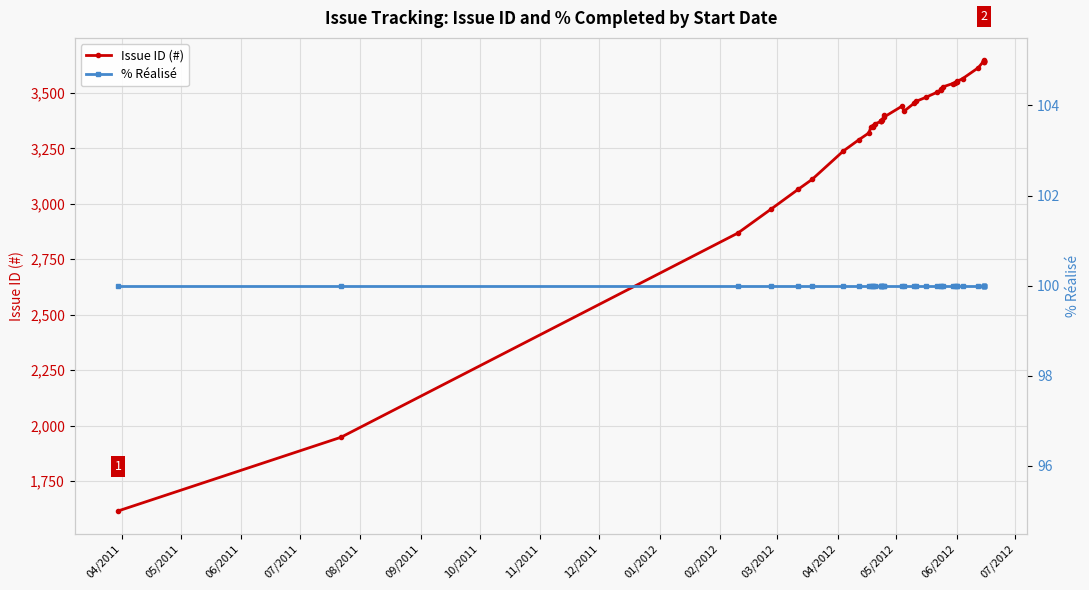

What are all the series names shown in the legend?

Issue ID (#), % Réalisé